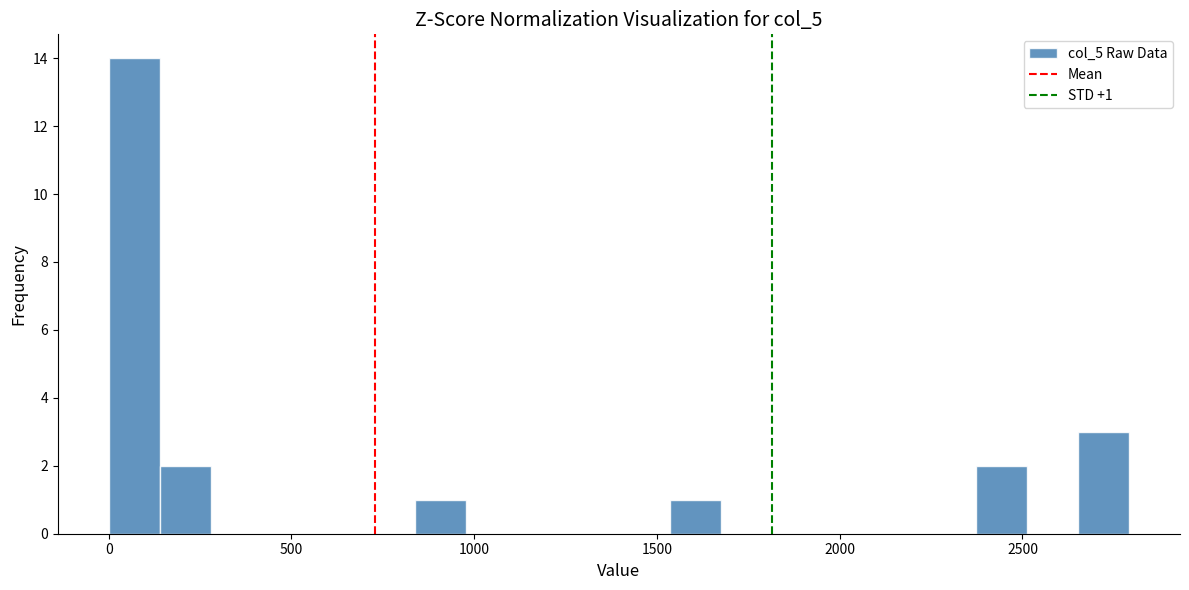

Read against the x-axis, roughly where is the centre of the tallest bar?

50